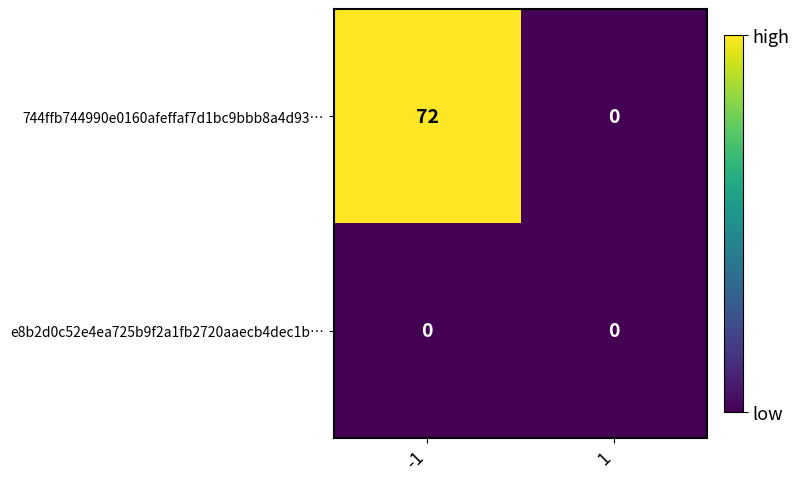

List the series in order of their overall mean, lowest first.

e8b2d0c52e4ea725b9f2a1fb2720aaecb4dec1b…, 744ffb744990e0160afeffaf7d1bc9bbb8a4d93…